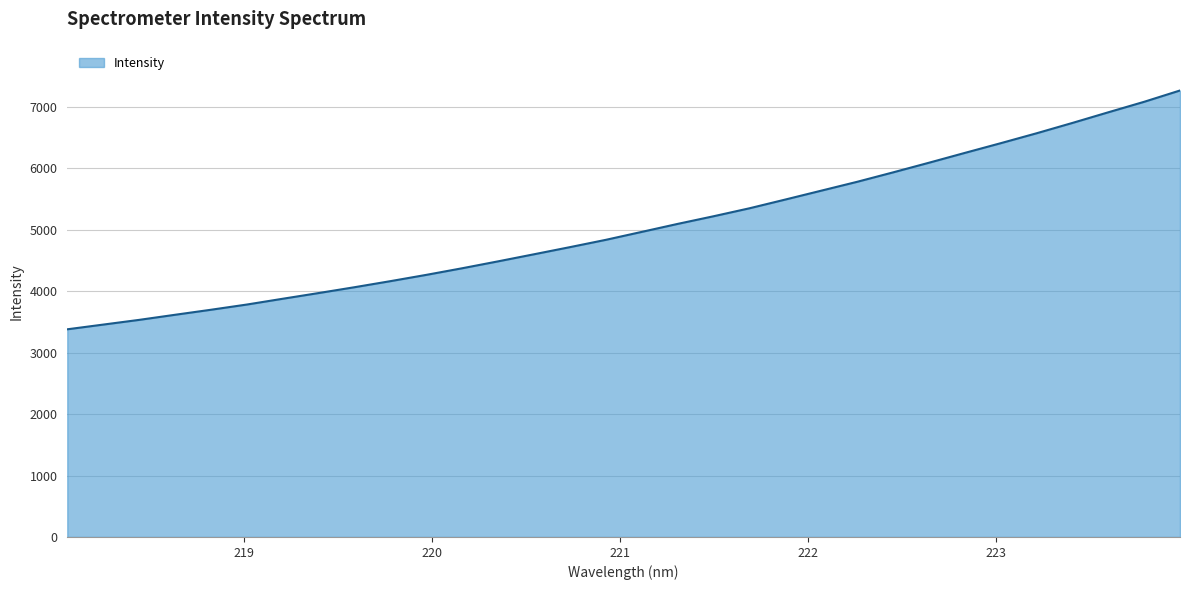

What is the difference between the maximum and minimum values?

3886.7